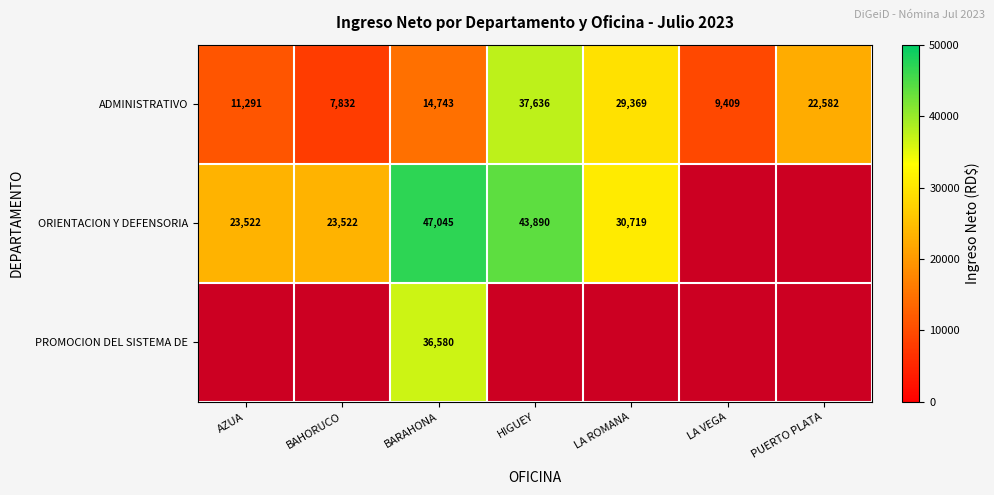

Is the value of ADMINISTRATIVO at PUERTO PLATA greater than the value of ORIENTACION Y DEFENSORIA at HIGUEY?

No